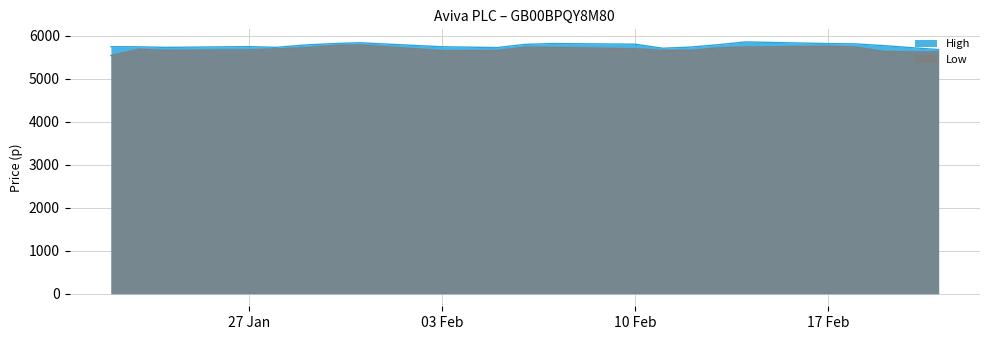

The value of High at 20.02.2025 is 5728. True or false?

True